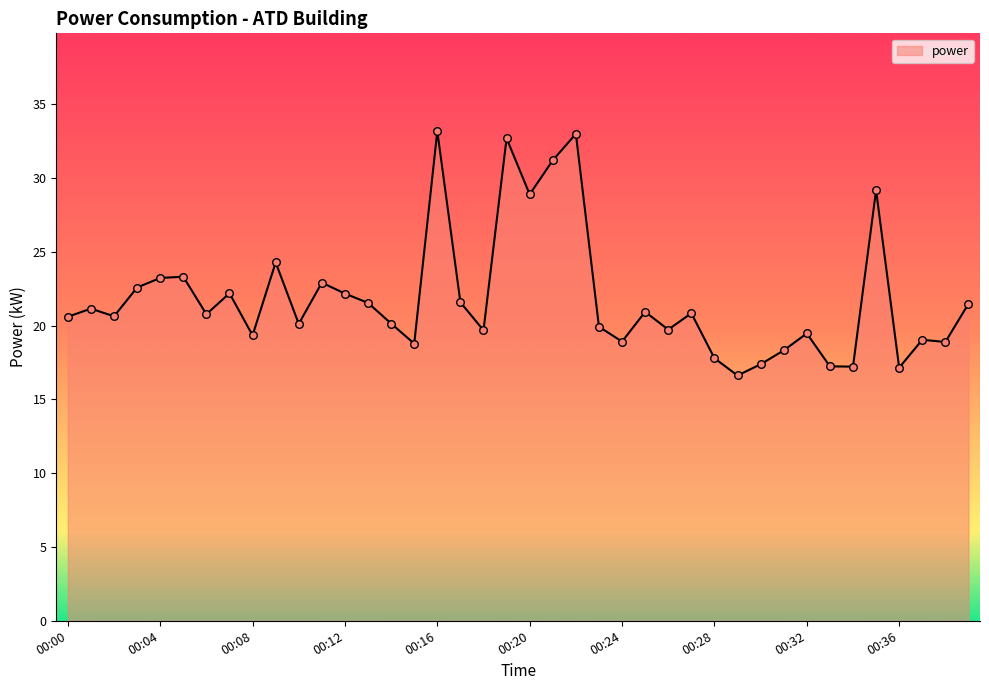

What is the minimum value shown in the chart?

16.6